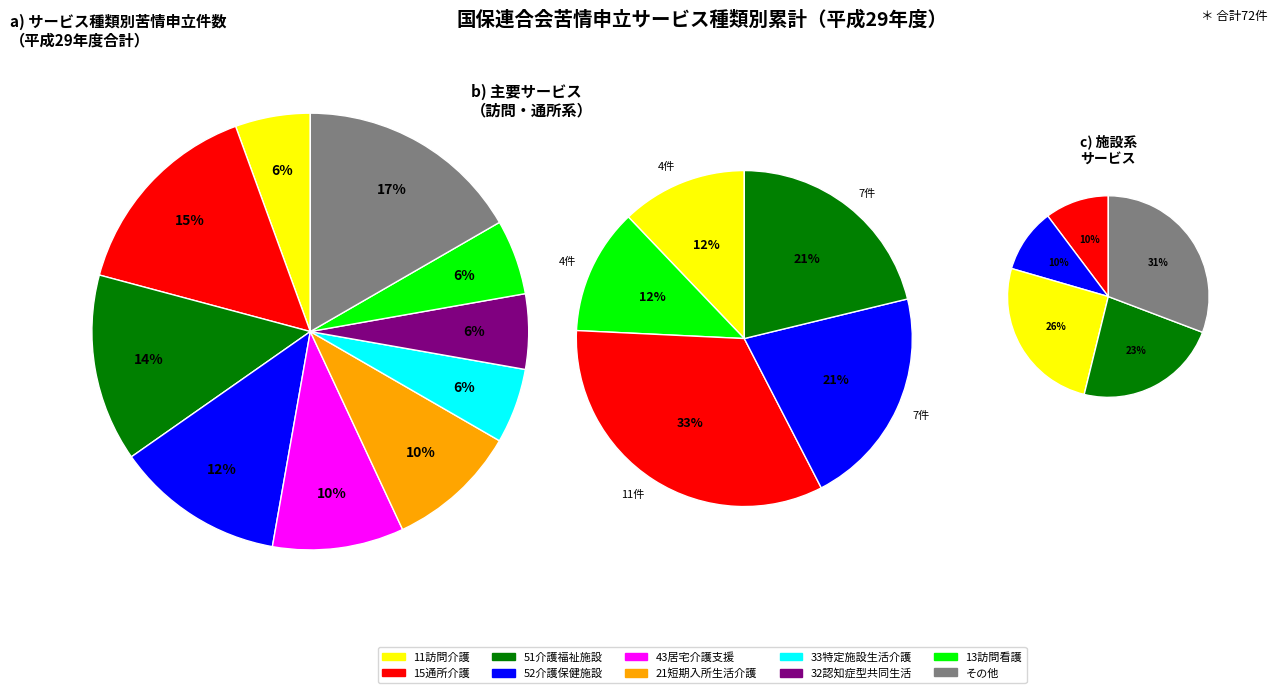

To the nearest percent, what percentage of the pie is 21短期入所生活介護?

10%